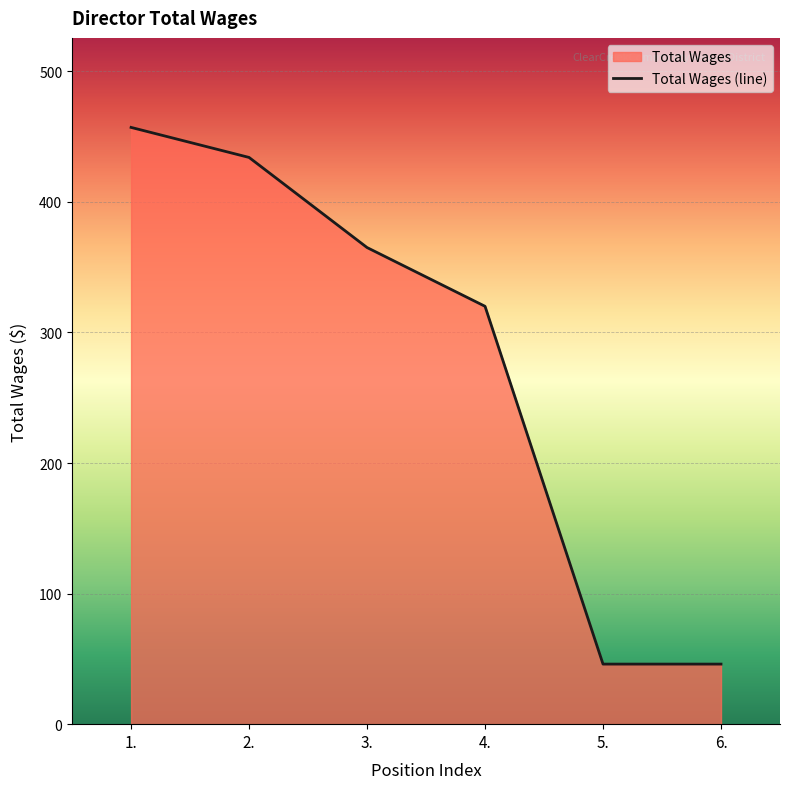

Reading right to left, list all the values displayed in this chart.

6.=46	5.=46	4.=320	3.=365	2.=434	1.=457